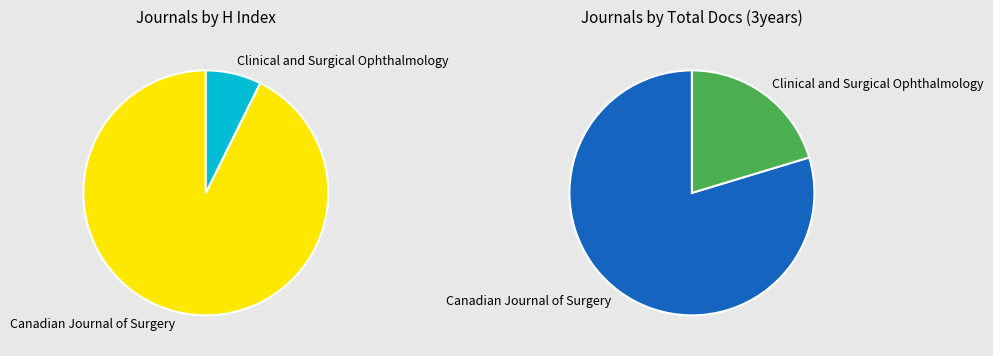

Is Clinical and Surgical Ophthalmology the majority of the pie?

No